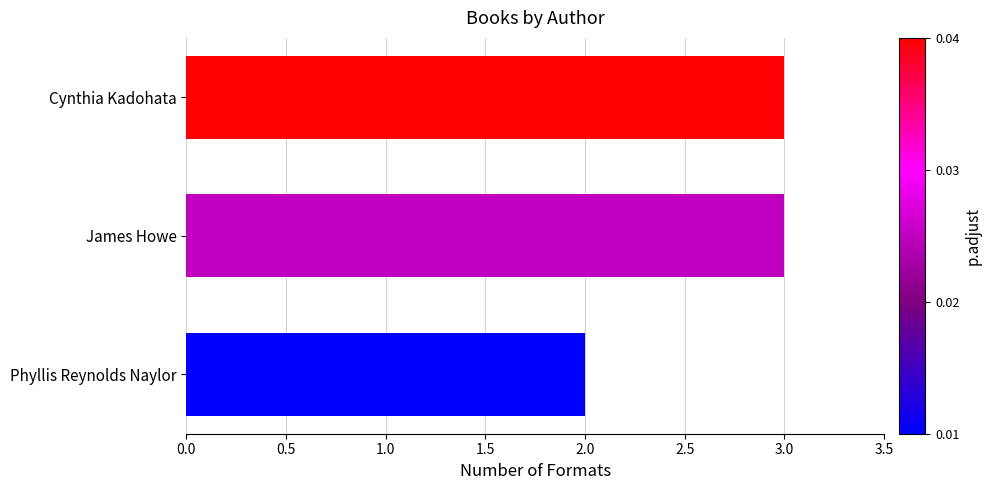

What is the ratio of the value at James Howe to the value at Phyllis Reynolds Naylor?

1.5